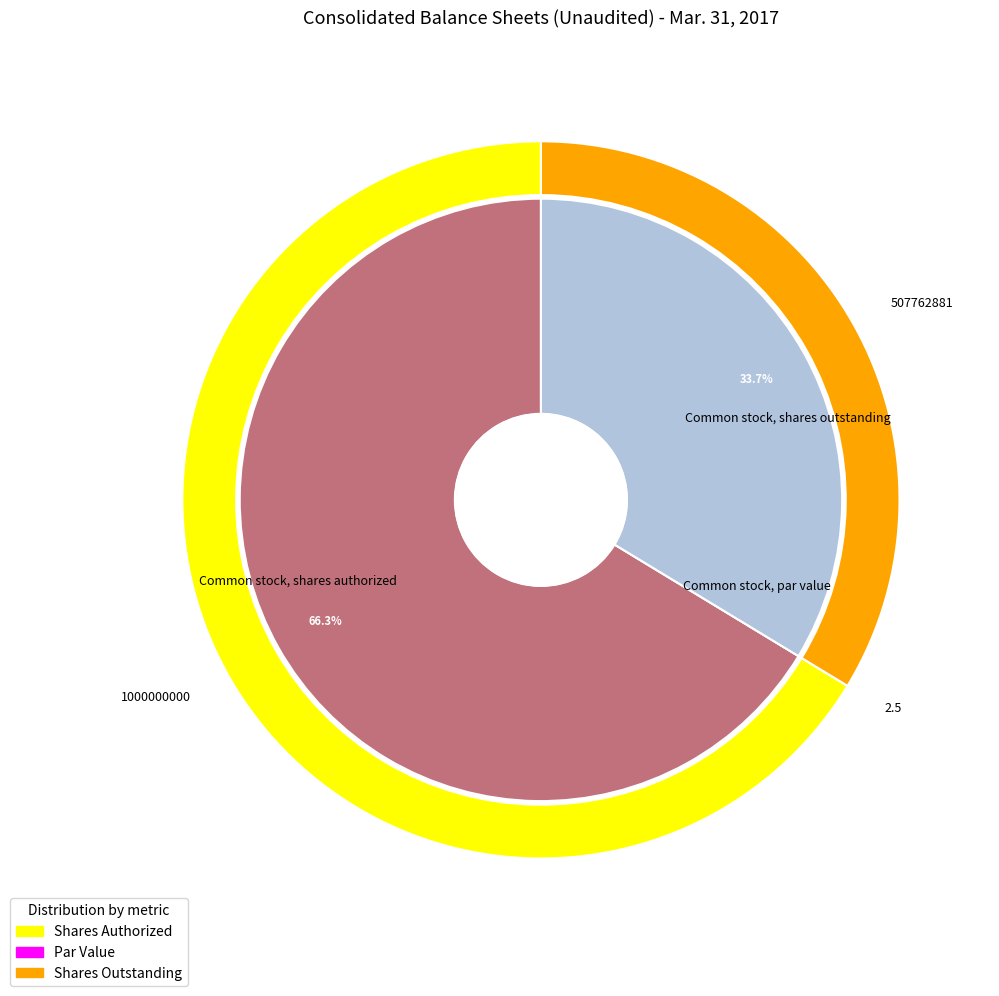

What is the change in value from Common stock, par value to Common stock, shares outstanding?

+507762878.5